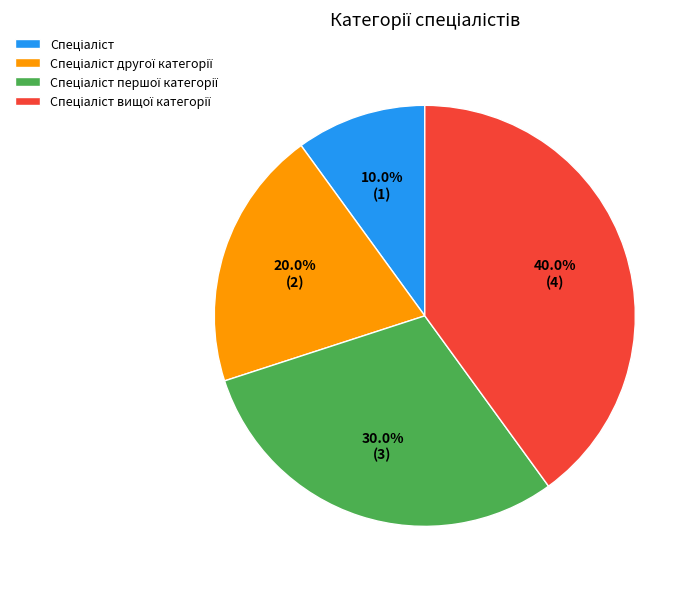

Is there a majority slice in this chart?

No